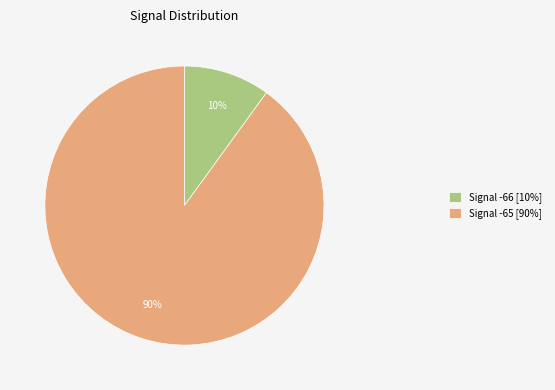

To the nearest percent, what percentage of the pie is Signal -65 [90%]?

90%